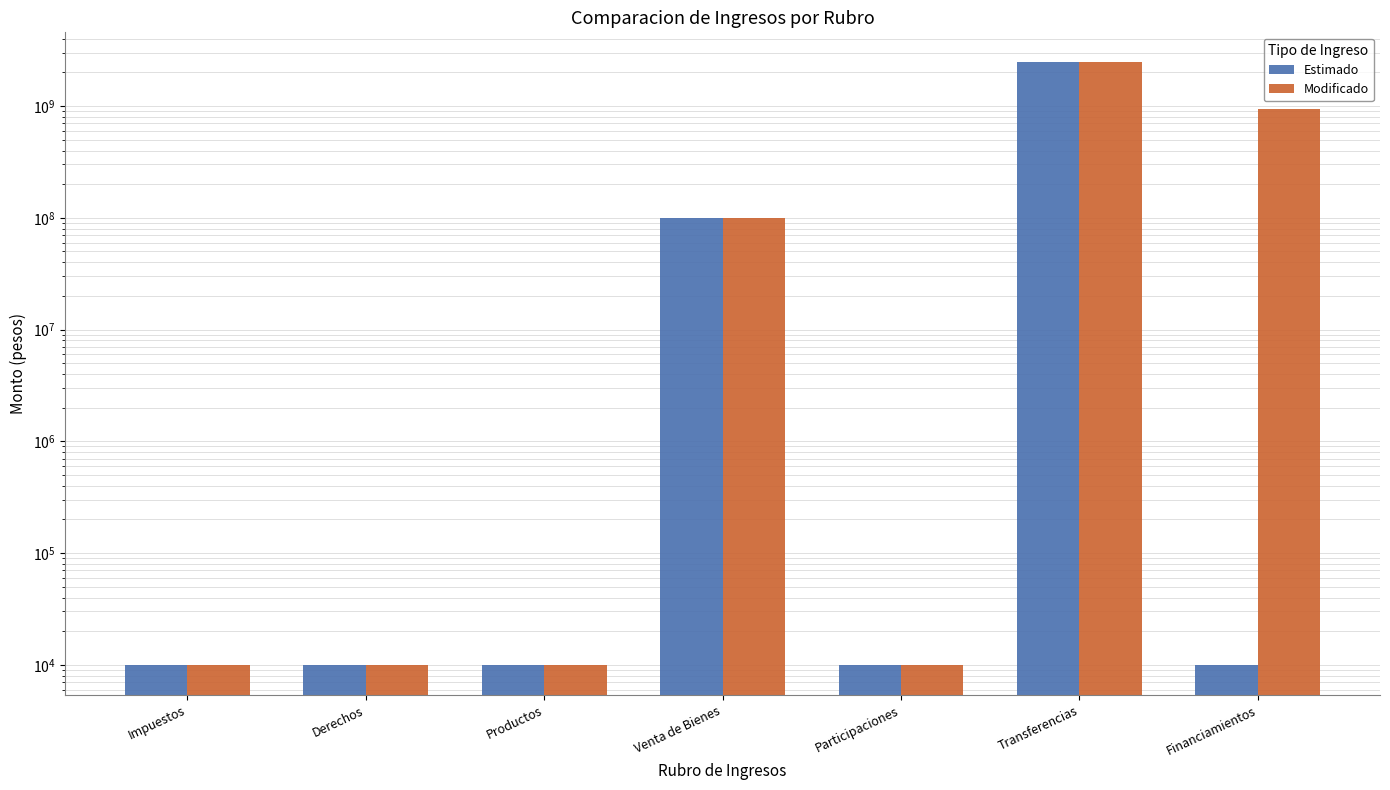

How many bars are there in total?

14